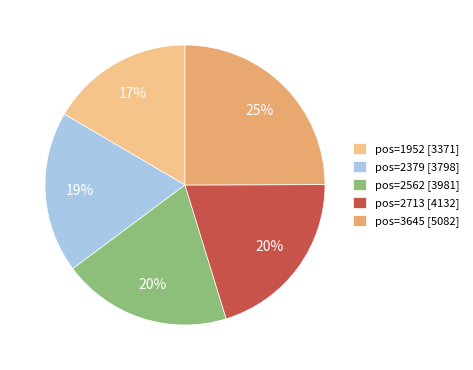

What is the largest slice in the pie chart?

pos=3645 [5082]